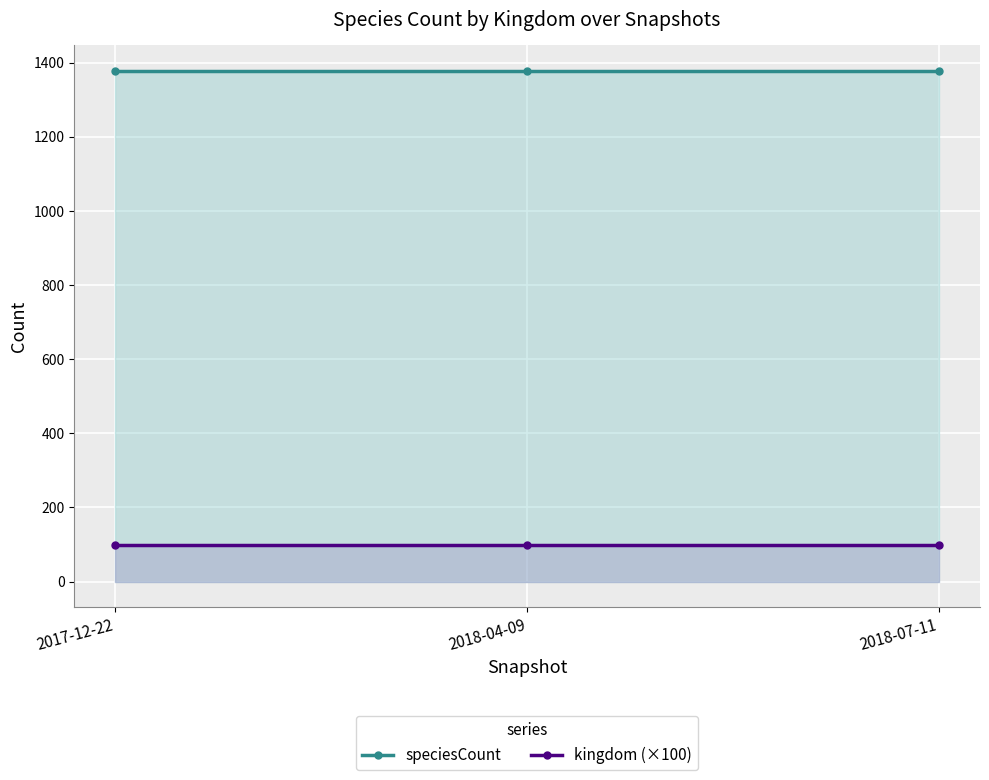

At which label does speciesCount reach its peak?

2017-12-22